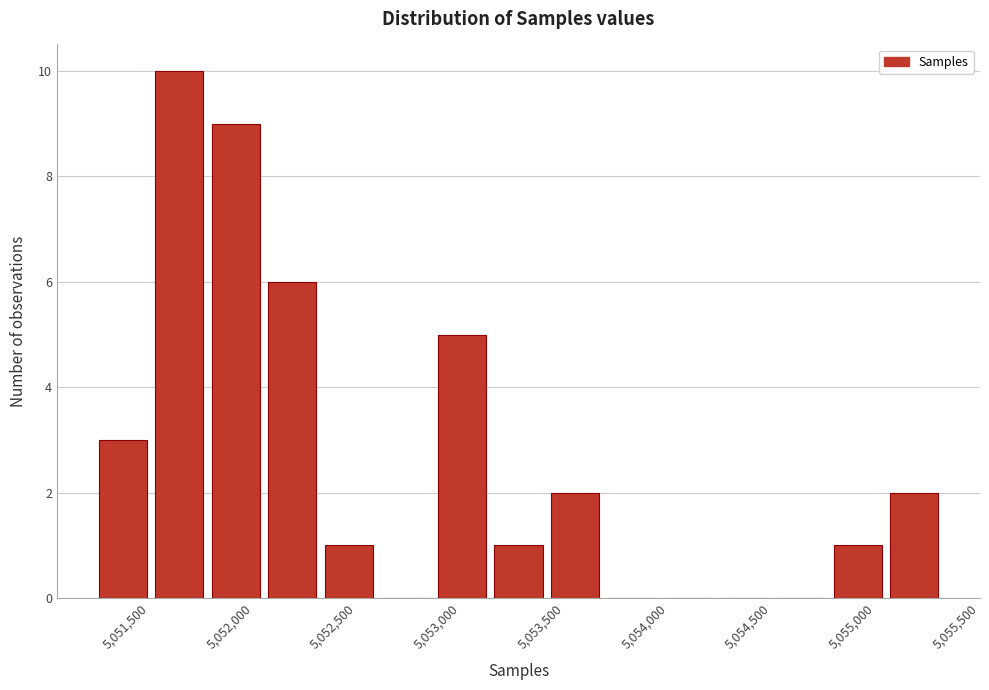

Over which range of the x-axis is the bar tallest?

5051500 to 5051800